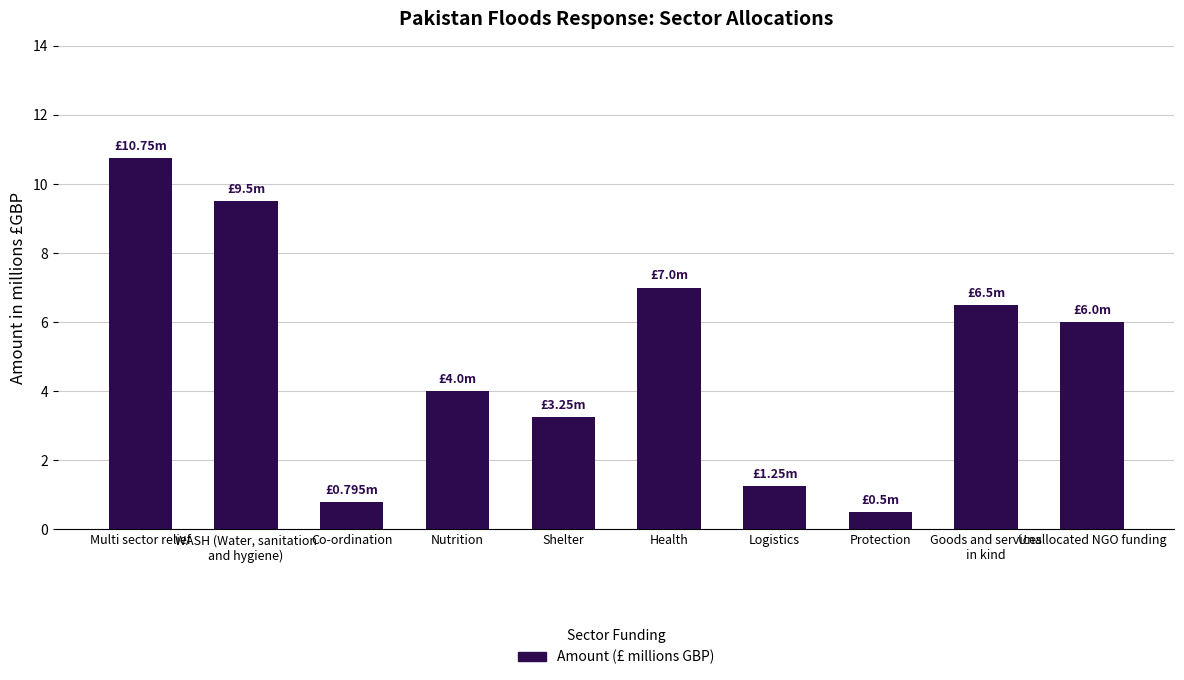

Count the number of data series in this chart.

1